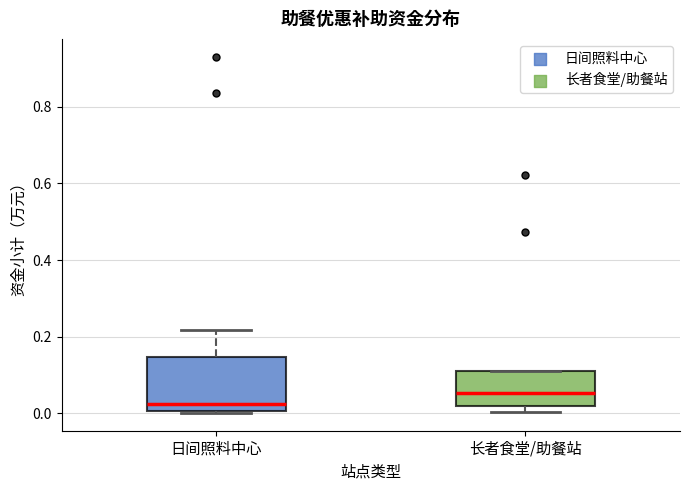

Which box is the tallest, from its lower edge to its upper edge?

日间照料中心